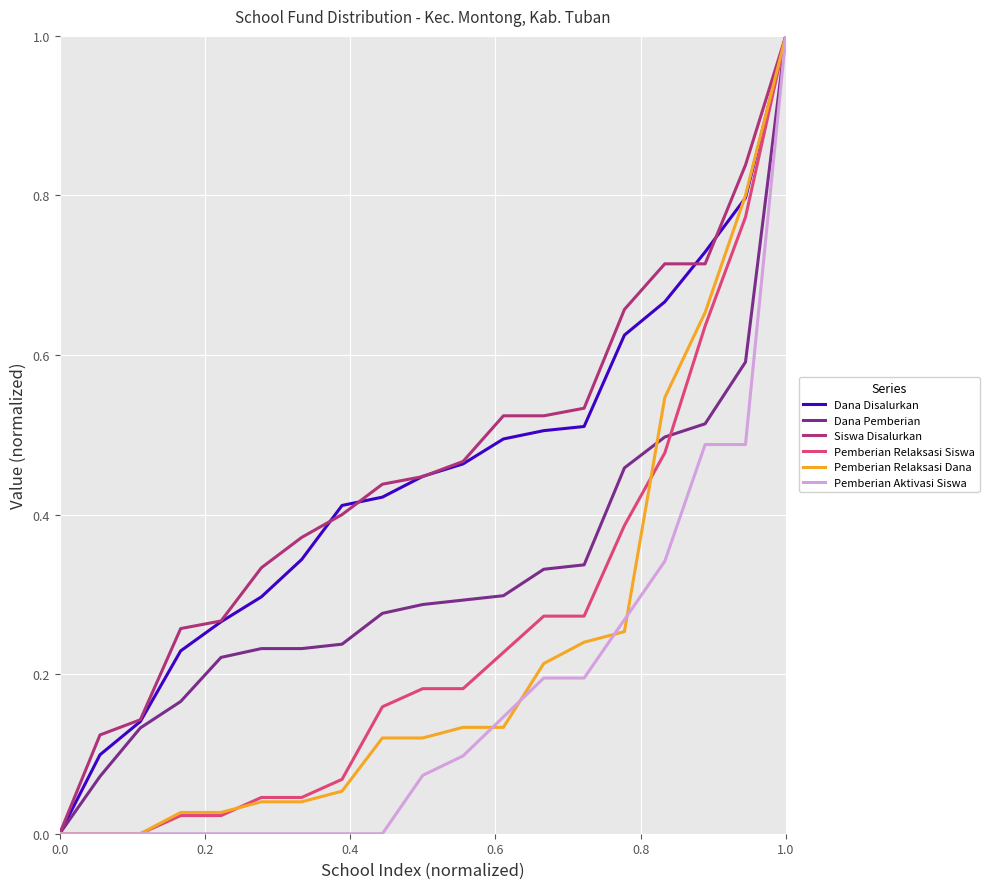

What is the maximum value shown in the chart?

1.0